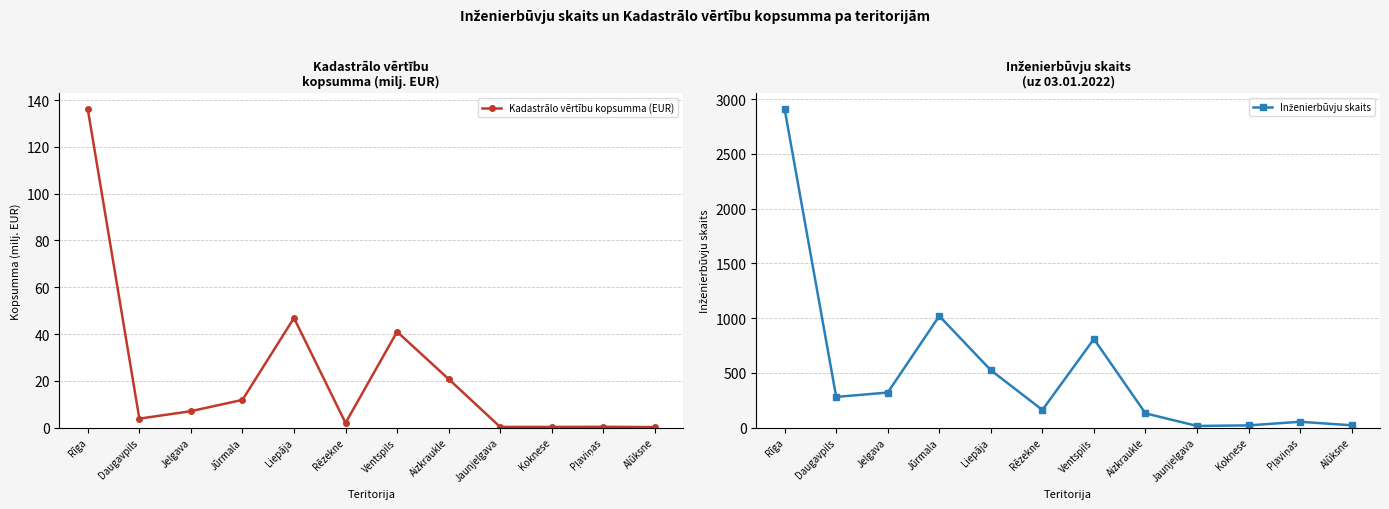

Where is the first local minimum for Inženierbūvju skaits?

Daugavpils